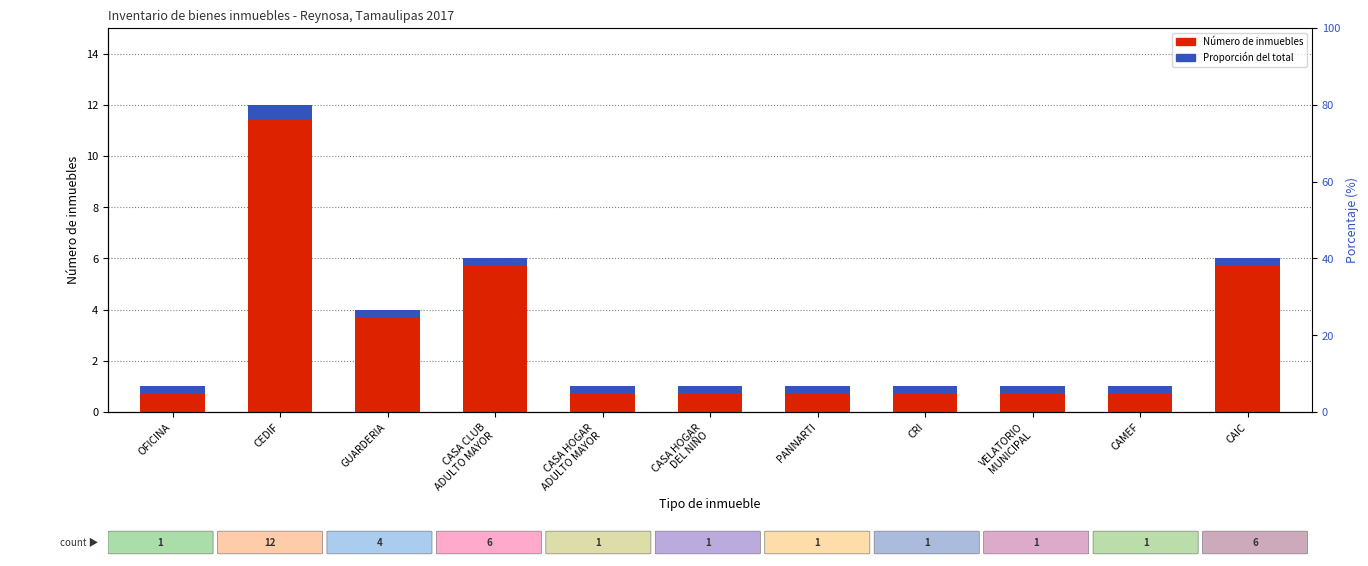

Between VELATORIO
MUNICIPAL and GUARDERIA, which is larger?

GUARDERIA